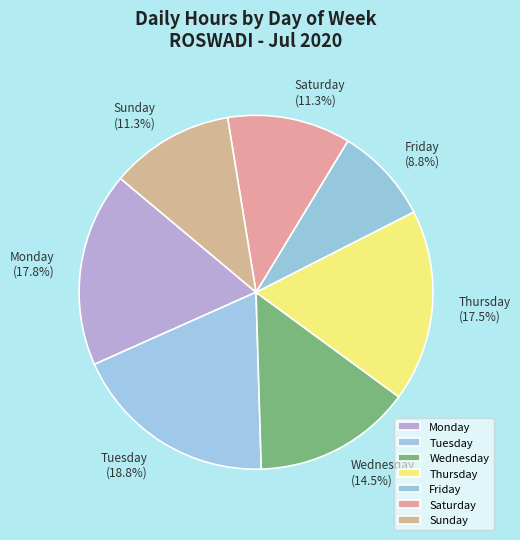

What is the largest slice in the pie chart?

Tuesday